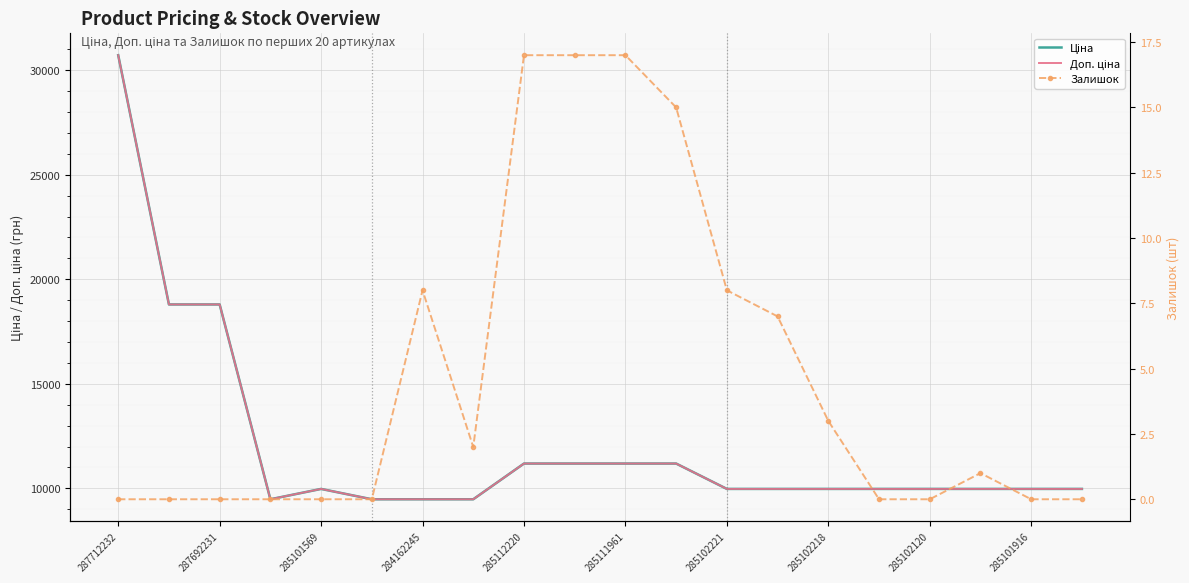

List the series in order of their peak value, lowest first.

Залишок, Ціна, Доп. ціна